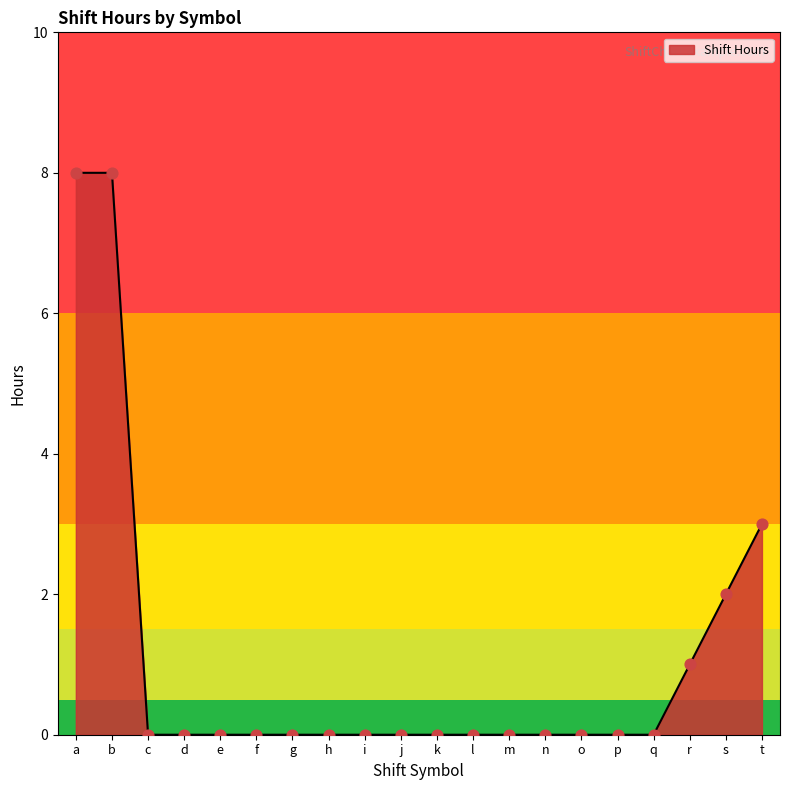

What is the change in value from f to r?

+1.0